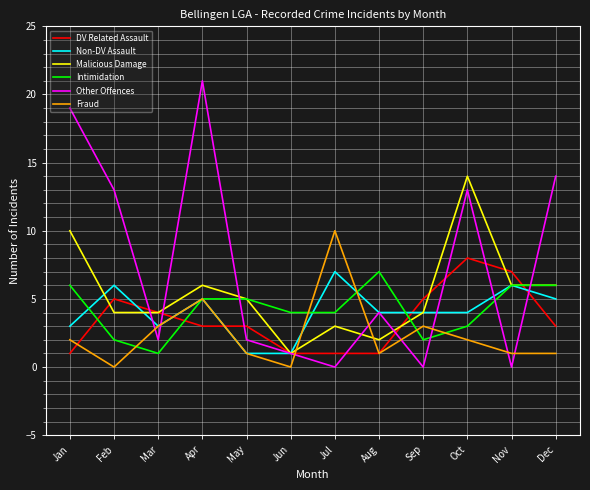

True or false: Non-DV Assault has more than 1 points higher than both neighbors.

True